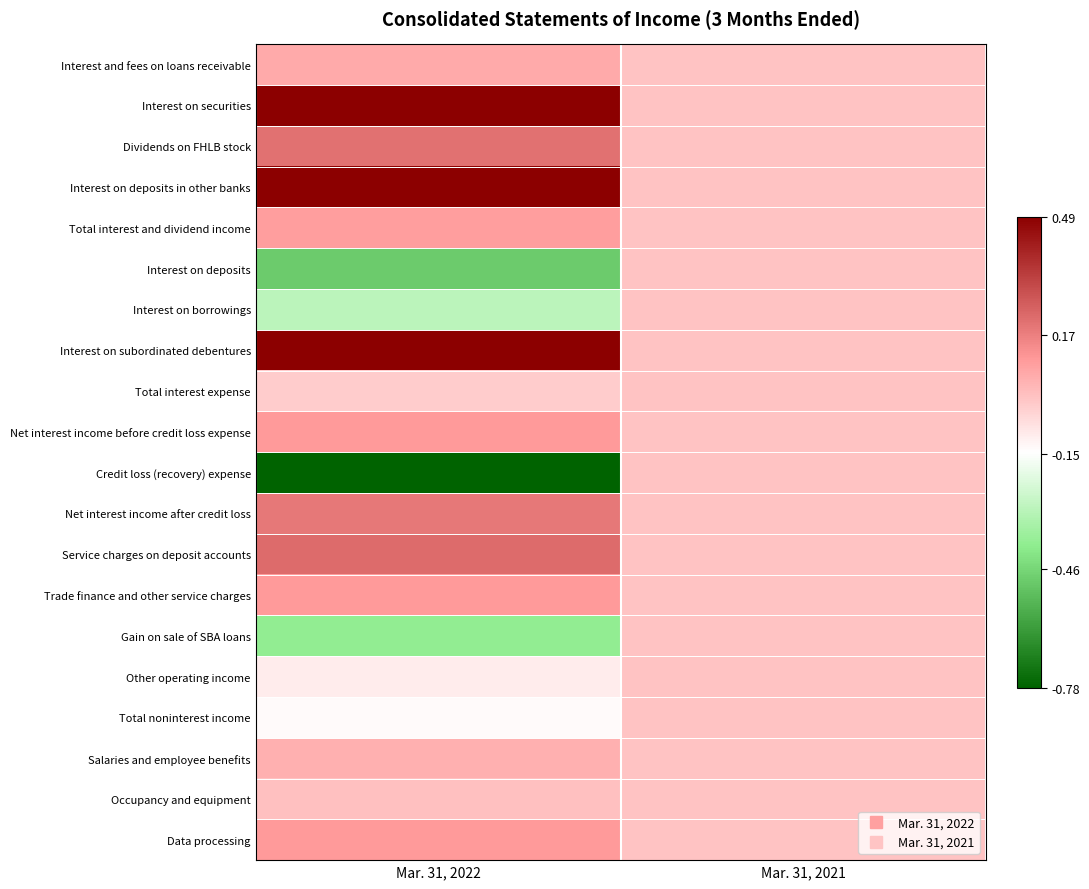

Which series changed the most between Mar. 31, 2022 and Mar. 31, 2021?

Credit loss (recovery) expense